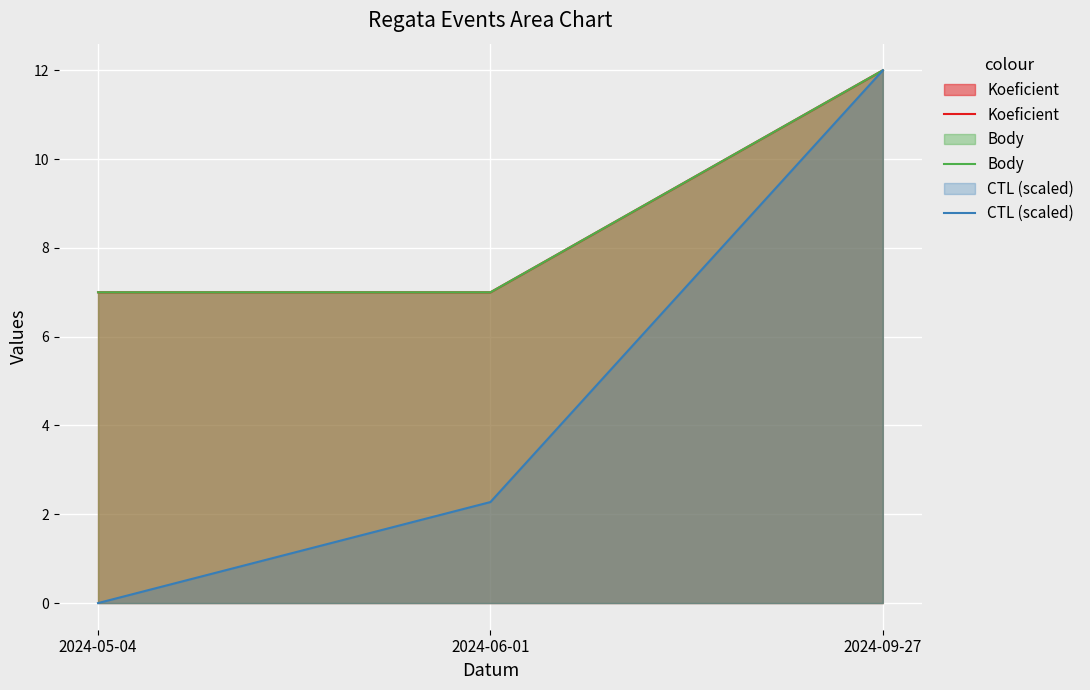

What is the value of the Koeficient point at the 3rd from the left?

12.0